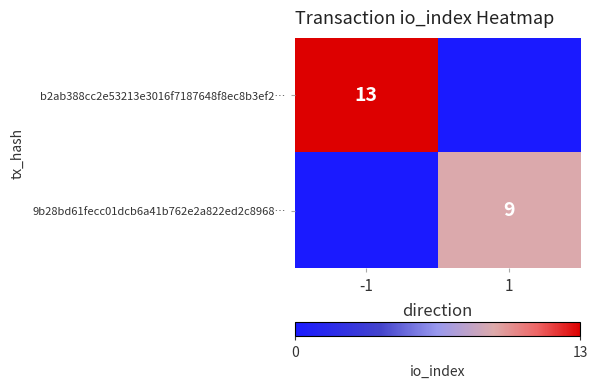

The value of 9b28bd61fecc01dcb6a41b762e2a822ed2c8968… at 1 is 3. True or false?

False